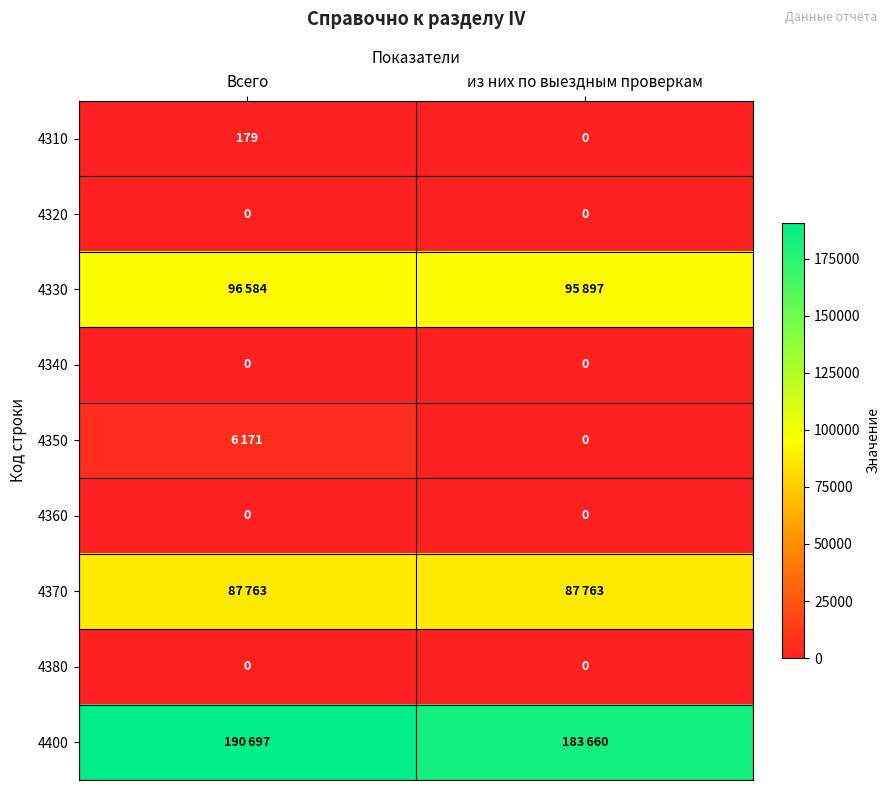

At how many categories does at least one series exceed 188822?

1